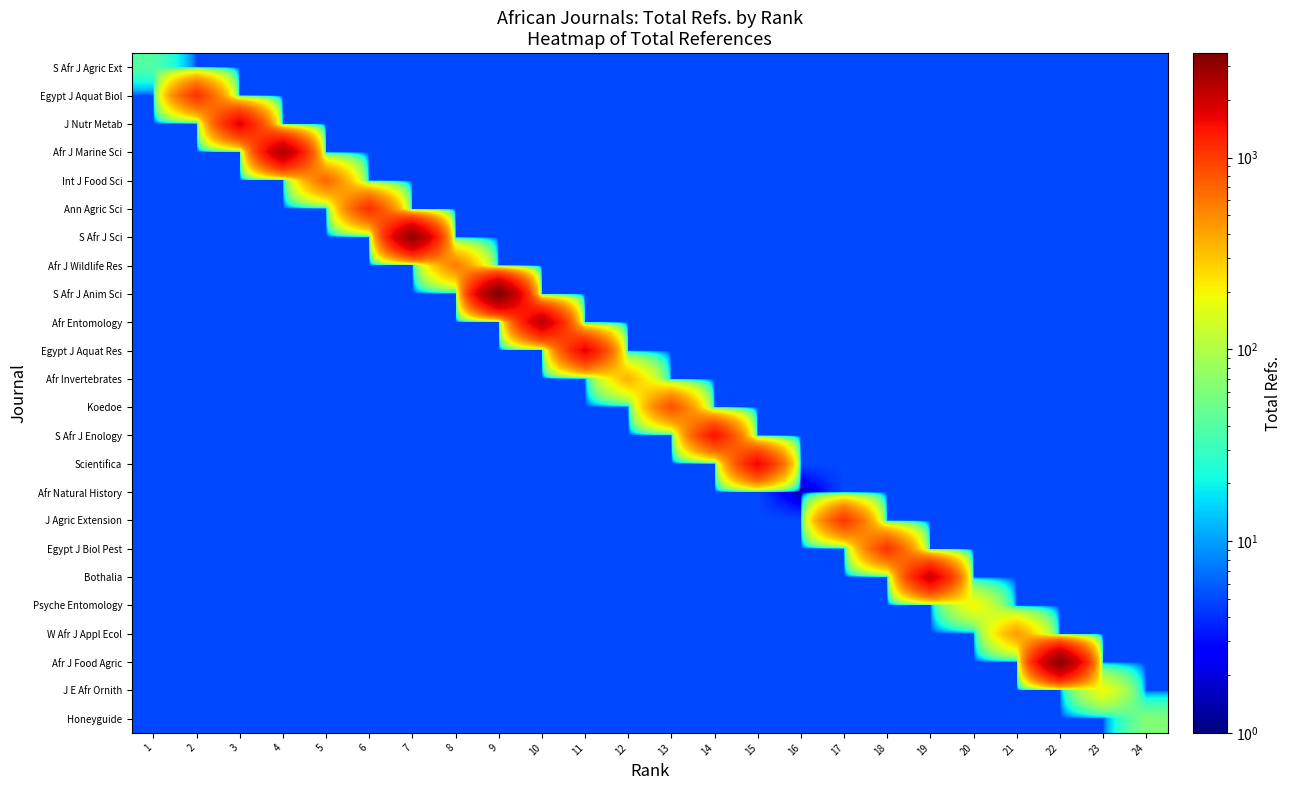

At which category does the chart reach its minimum across all series?

16